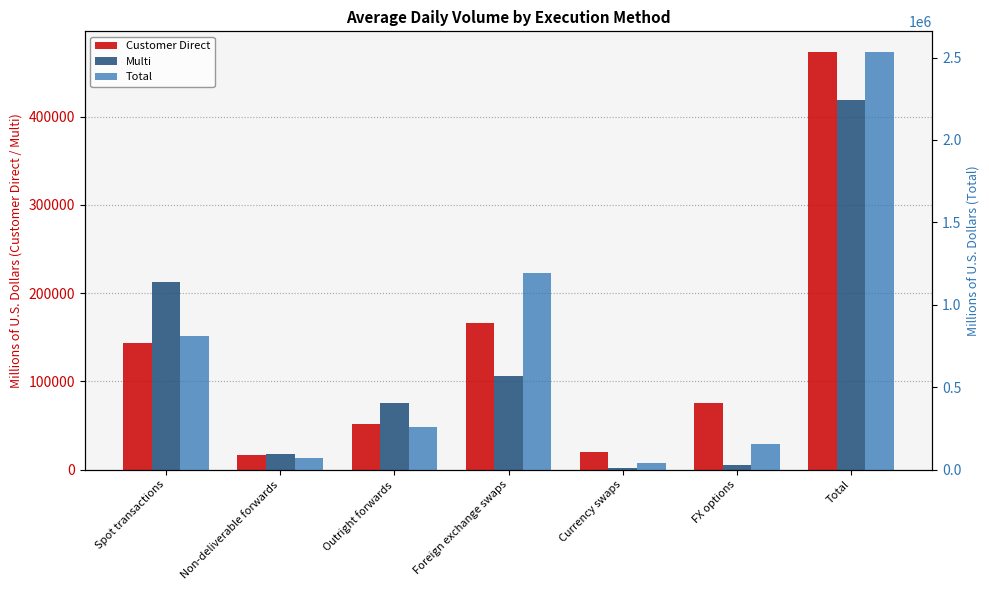

Does the chart contain stacked bars?

No